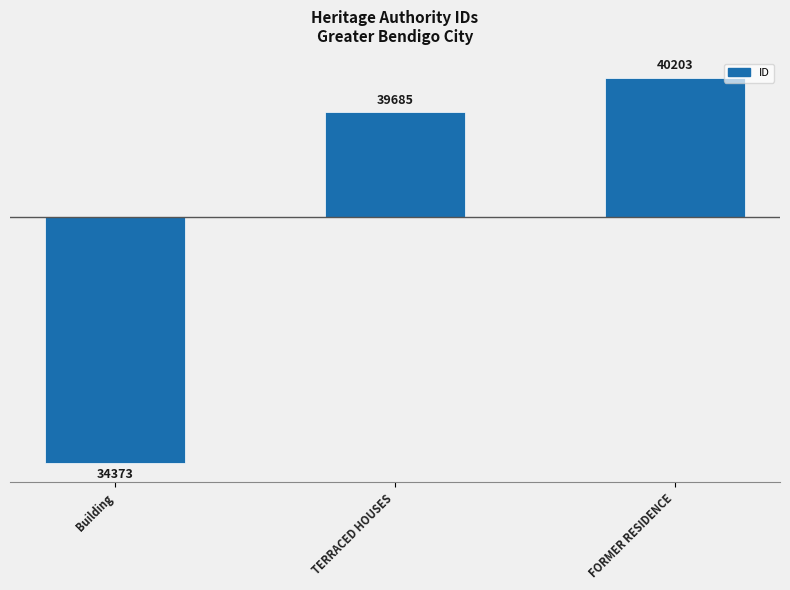

Which has a higher value, FORMER RESIDENCE or TERRACED HOUSES?

FORMER RESIDENCE